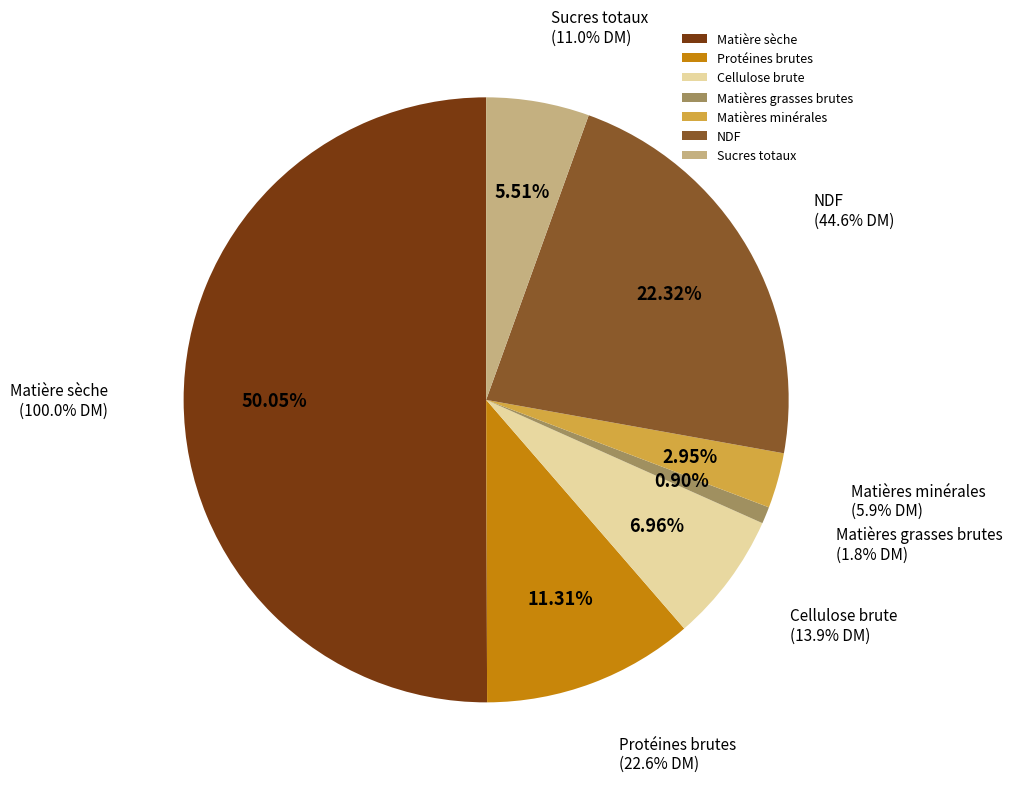

Which category has the smallest portion of the pie?

Matières grasses brutes